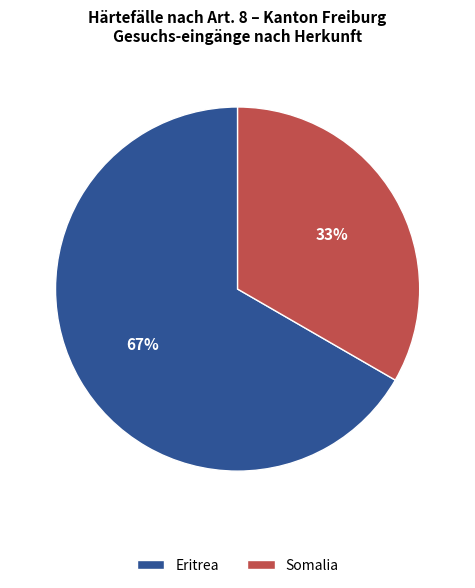

Is the sum of Eritrea and Somalia greater than half?

Yes